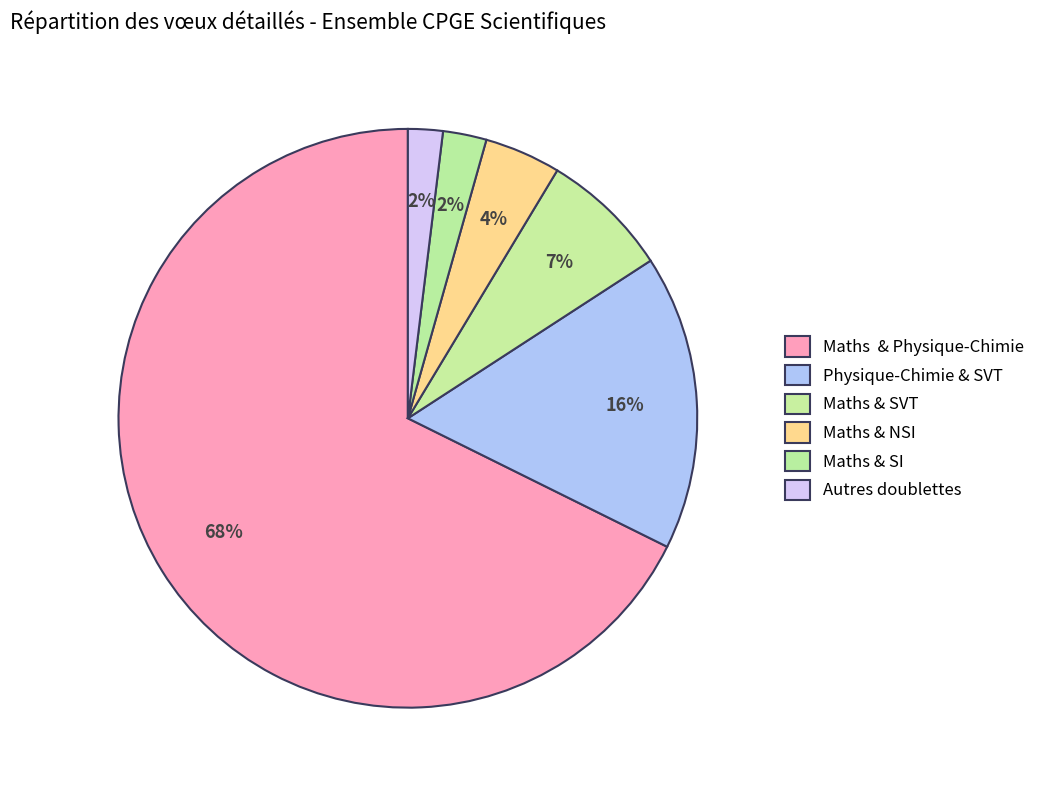

Is it true that Maths & NSI is 1% of the pie?

False